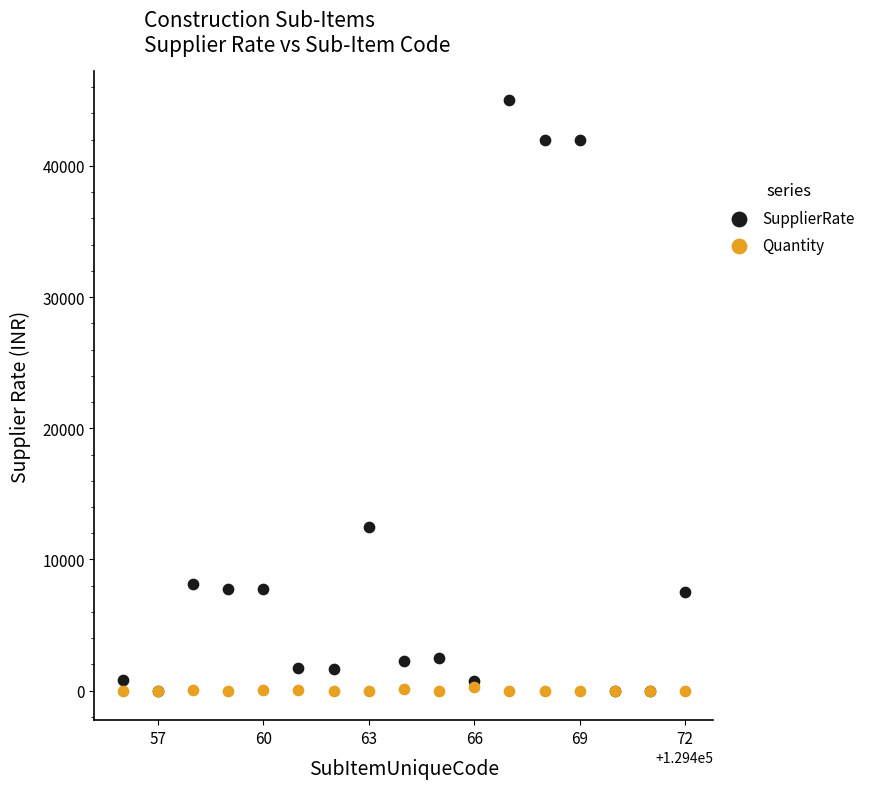

Across all series, what Y value is closest to 22500?

12500.0